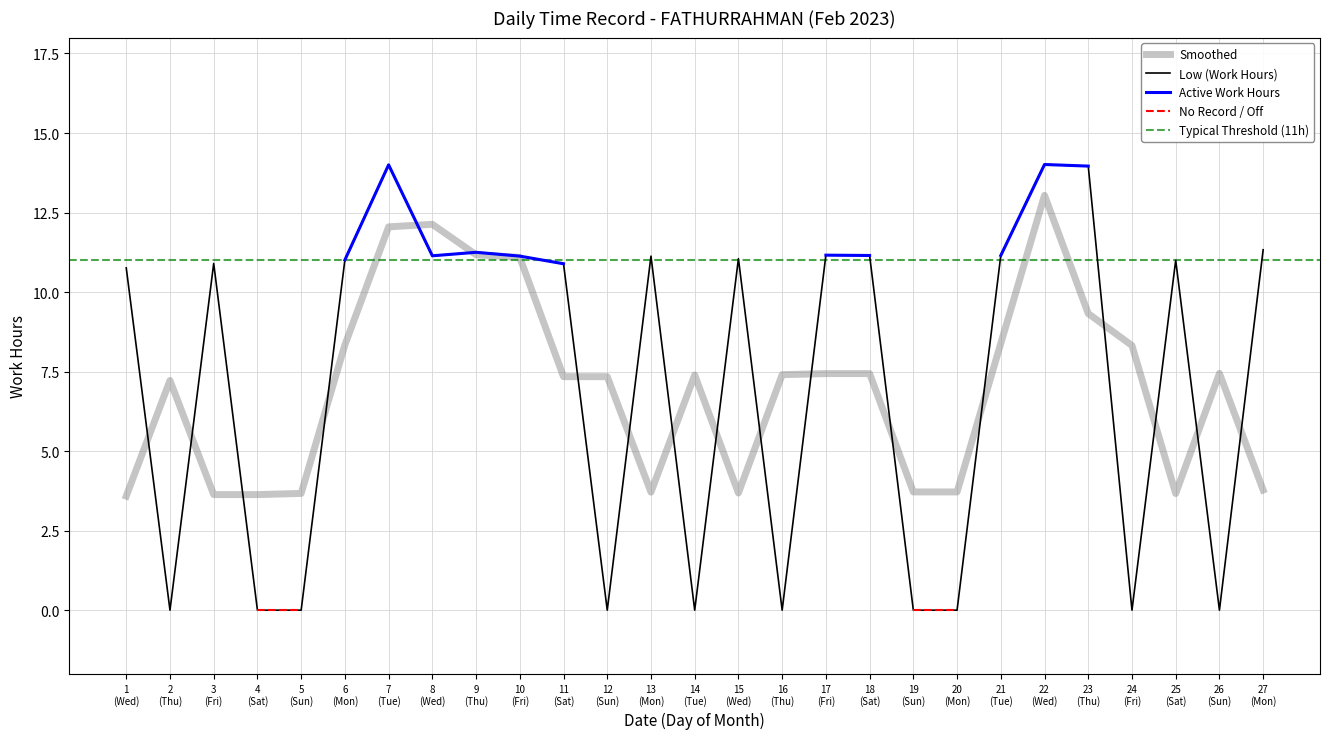

What value does the data have at 15 (Wed)?

11.1